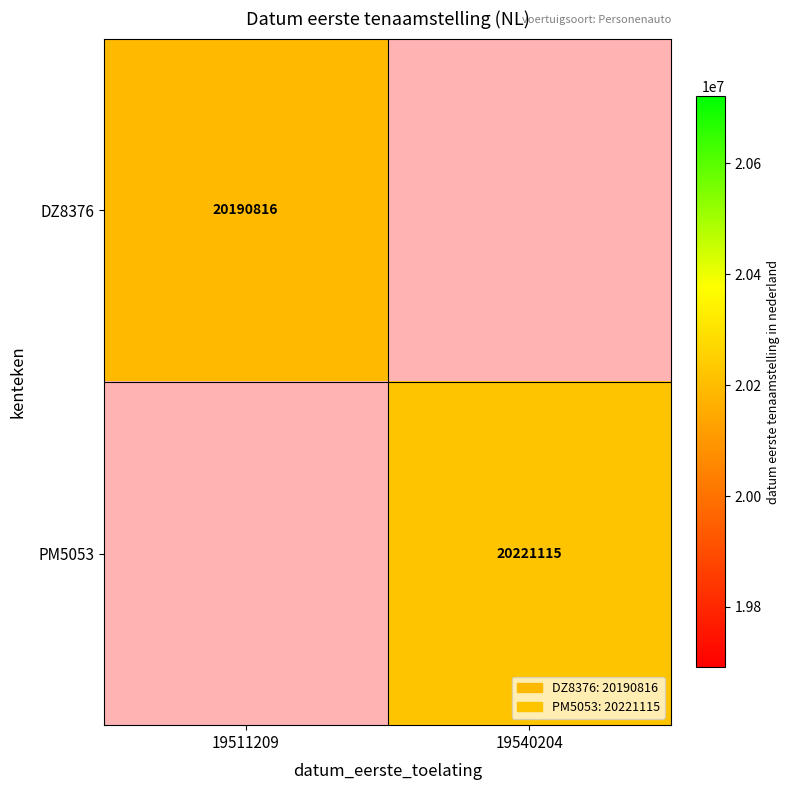

How many data points does each series have?

2